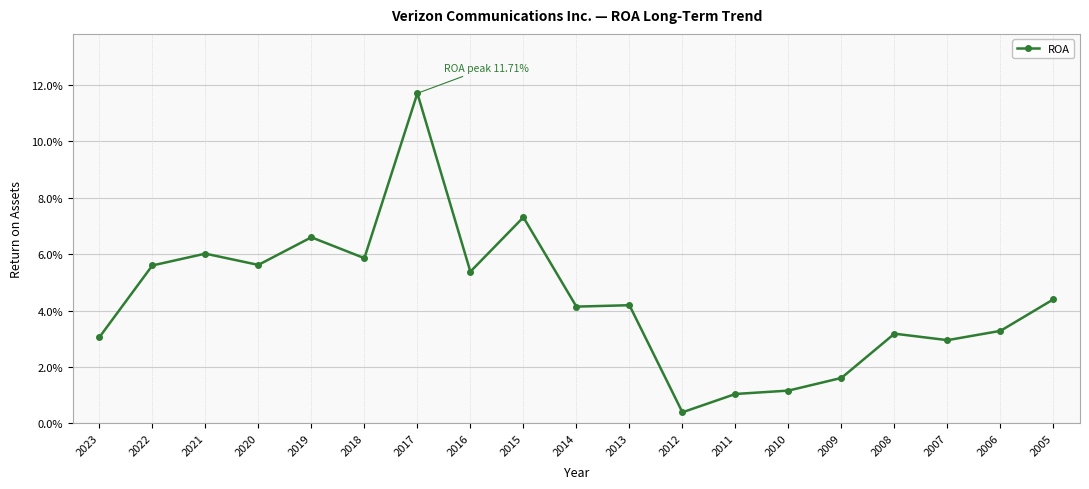

Does the chart have visible grid lines?

Yes